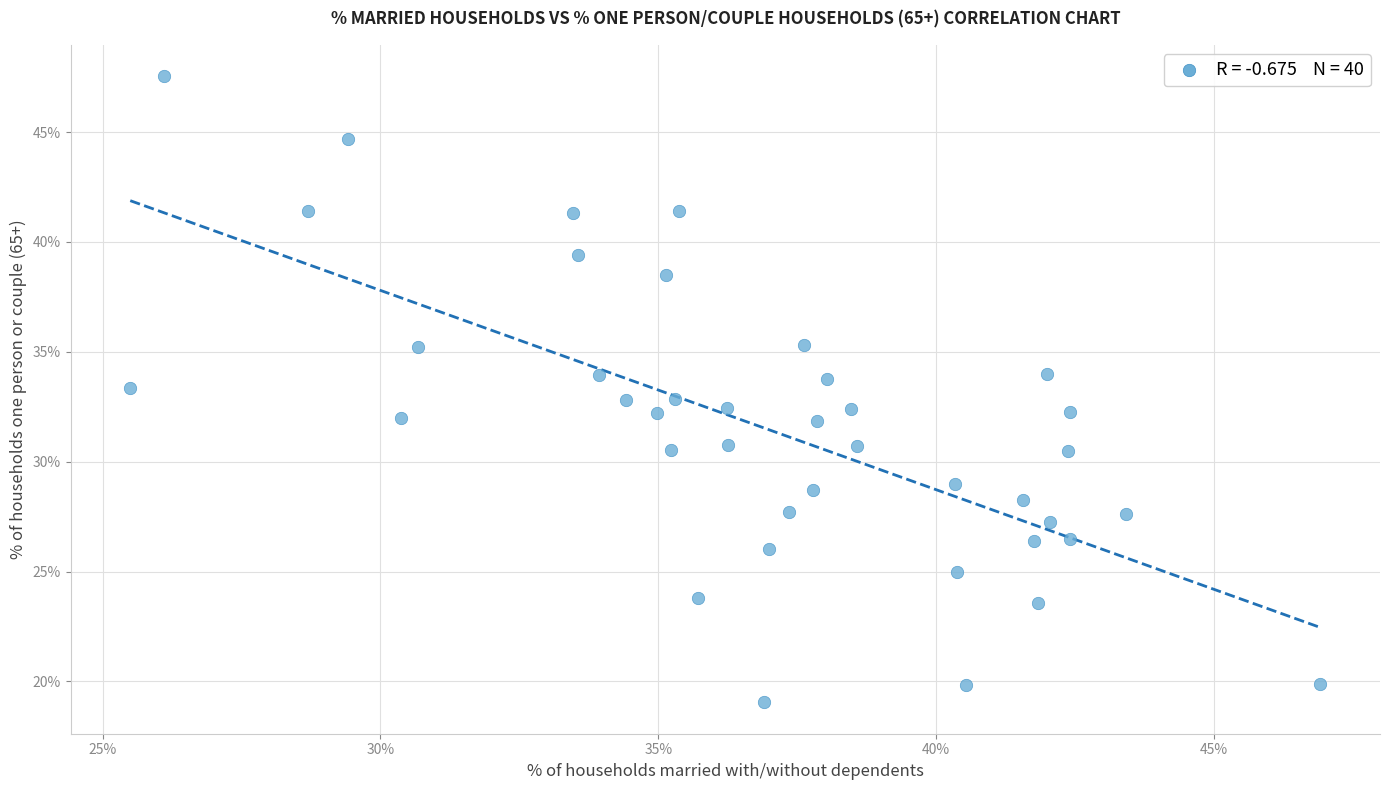

What is the range of Y values (max minus min)?

28.5